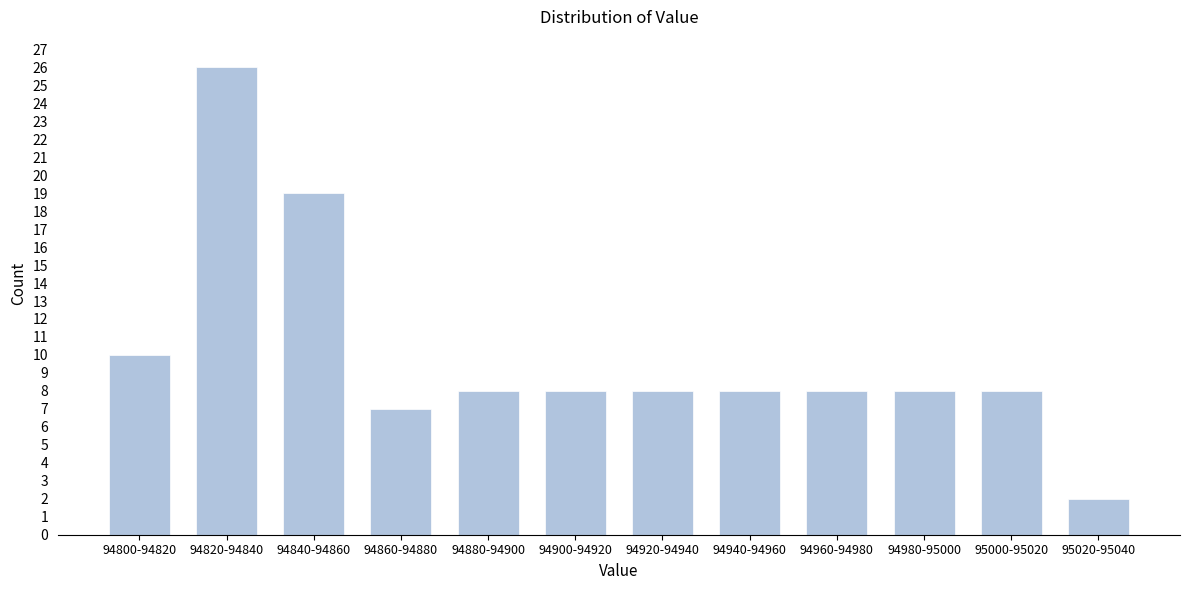

Reading left to right, transcribe all the data shown in this chart.

94800-94820=10	94820-94840=26	94840-94860=19	94860-94880=7	94880-94900=8	94900-94920=8	94920-94940=8	94940-94960=8	94960-94980=8	94980-95000=8	95000-95020=8	95020-95040=2